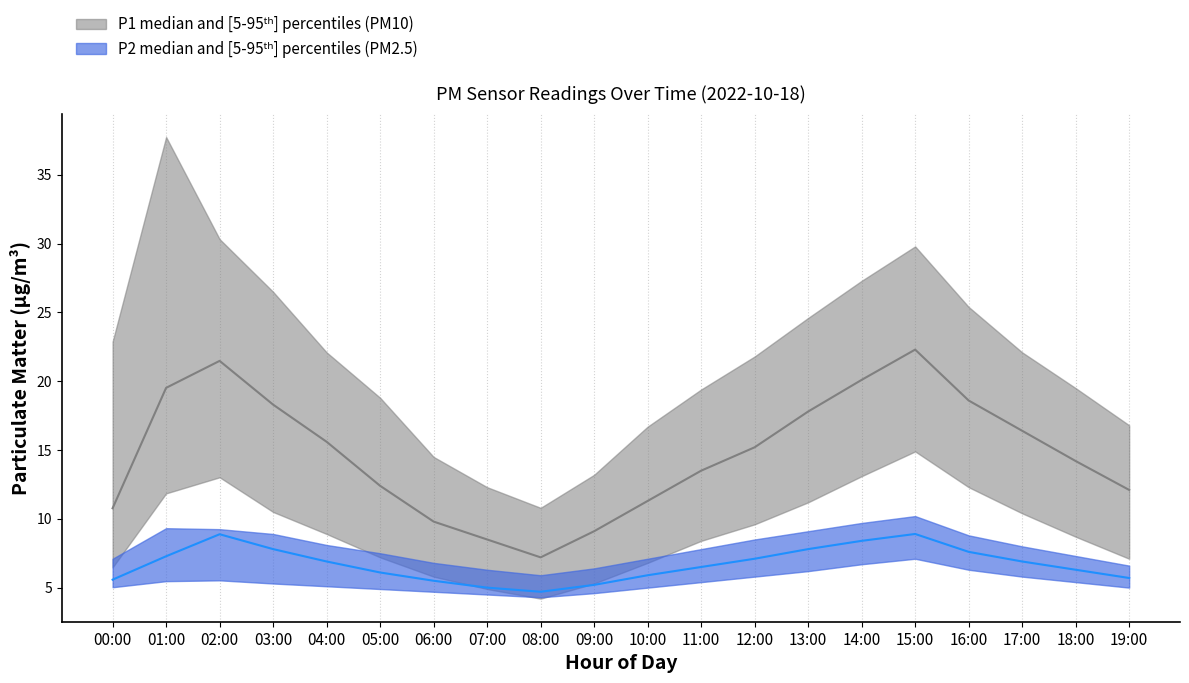

Reading left to right, what are all the values shown in this chart?

P1: 00:00=10.8	01:00=19.5	02:00=21.5	03:00=18.3	04:00=15.6	05:00=12.4	06:00=9.8	07:00=8.5	08:00=7.2	09:00=9.1	10:00=11.3	11:00=13.5	12:00=15.2	13:00=17.8	14:00=20.1	15:00=22.3	16:00=18.6	17:00=16.4	18:00=14.2	19:00=12.1
P1_upper: 00:00=22.9	01:00=37.8	02:00=30.3	03:00=26.5	04:00=22.1	05:00=18.8	06:00=14.5	07:00=12.3	08:00=10.8	09:00=13.2	10:00=16.7	11:00=19.4	12:00=21.8	13:00=24.6	14:00=27.3	15:00=29.8	16:00=25.4	17:00=22.1	18:00=19.5	19:00=16.8
P1_lower: 00:00=6.5	01:00=11.8	02:00=13.0	03:00=10.5	04:00=8.9	05:00=7.2	06:00=5.8	07:00=4.9	08:00=4.2	09:00=5.3	10:00=6.8	11:00=8.4	12:00=9.6	13:00=11.2	14:00=13.1	15:00=14.9	16:00=12.3	17:00=10.4	18:00=8.7	19:00=7.1
P2: 00:00=5.6	01:00=7.3	02:00=8.9	03:00=7.8	04:00=6.9	05:00=6.1	06:00=5.5	07:00=5.0	08:00=4.7	09:00=5.2	10:00=5.9	11:00=6.5	12:00=7.1	13:00=7.8	14:00=8.4	15:00=8.9	16:00=7.6	17:00=6.9	18:00=6.3	19:00=5.7
P2_upper: 00:00=7.1	01:00=9.3	02:00=9.2	03:00=8.9	04:00=8.1	05:00=7.5	06:00=6.8	07:00=6.3	08:00=5.9	09:00=6.4	10:00=7.1	11:00=7.8	12:00=8.5	13:00=9.1	14:00=9.7	15:00=10.2	16:00=8.8	17:00=8.0	18:00=7.3	19:00=6.6
P2_lower: 00:00=5.0	01:00=5.5	02:00=5.5	03:00=5.3	04:00=5.1	05:00=4.9	06:00=4.7	07:00=4.5	08:00=4.3	09:00=4.6	10:00=5.0	11:00=5.4	12:00=5.8	13:00=6.2	14:00=6.7	15:00=7.1	16:00=6.3	17:00=5.8	18:00=5.4	19:00=5.0